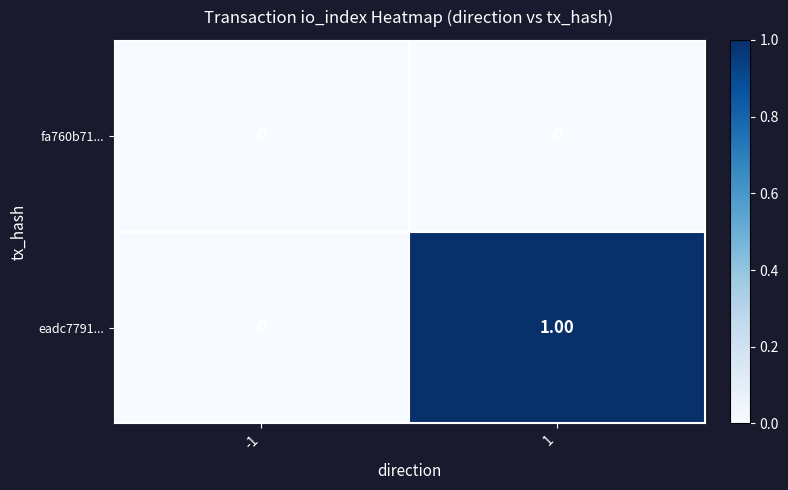

At 1, list the series in order from largest to smallest.

eadc7791..., fa760b71...